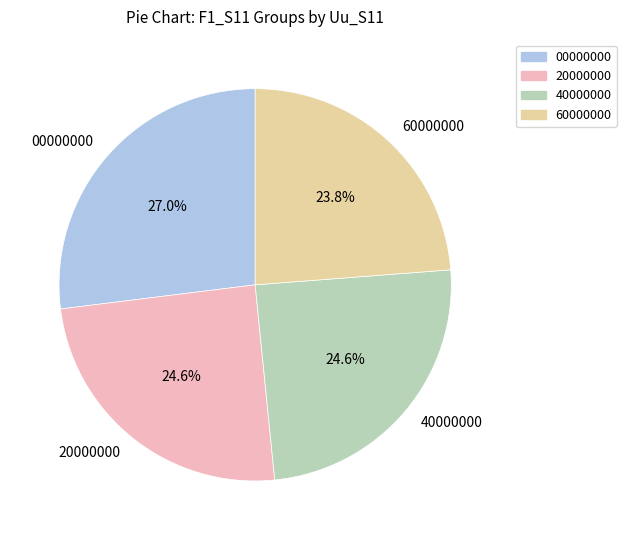

What is the largest slice in the pie chart?

00000000